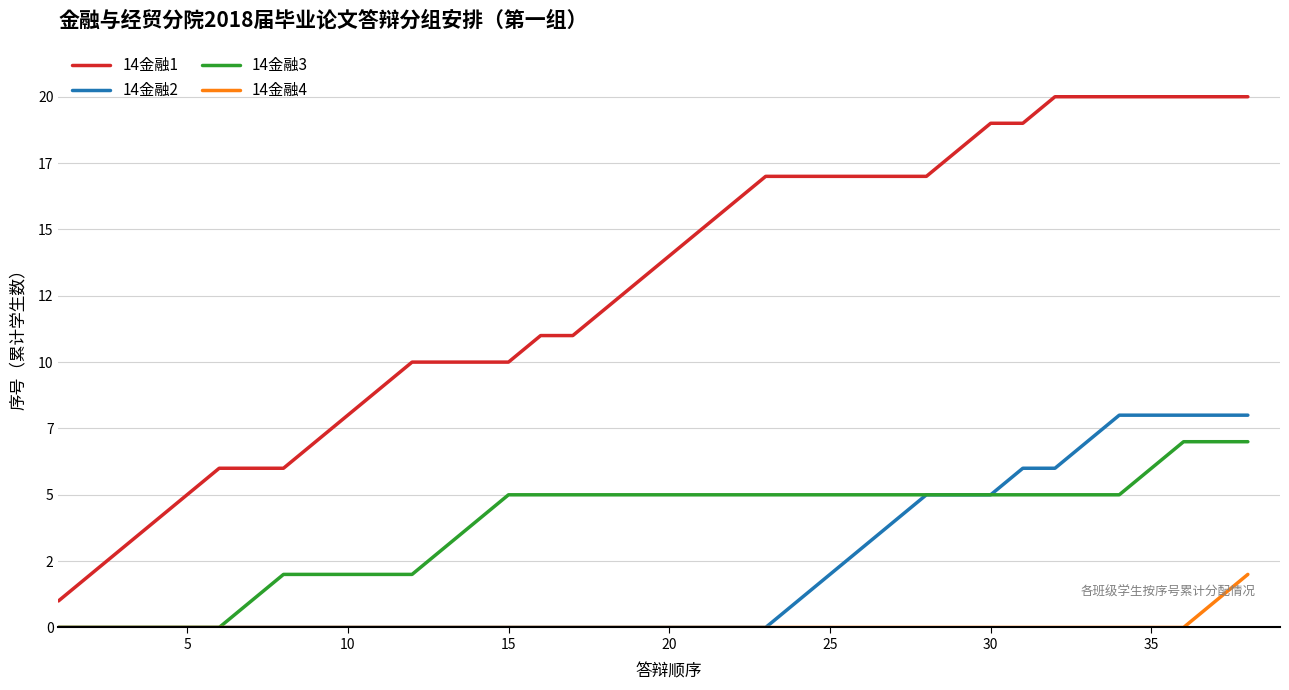

Rank the series by their maximum value, from highest to lowest.

14金融1, 14金融2, 14金融3, 14金融4